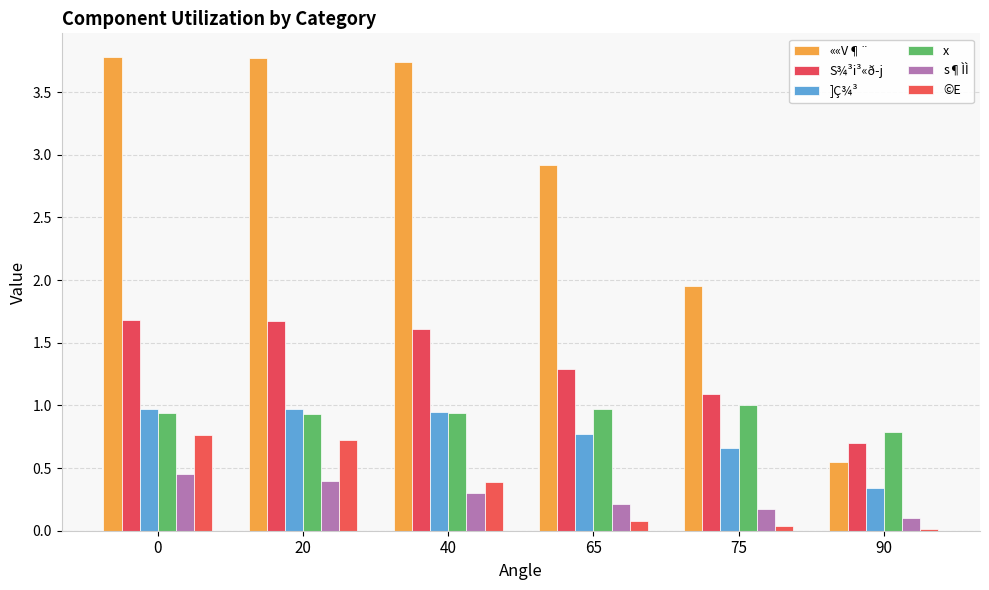

At how many categories does at least one series exceed 0?

6